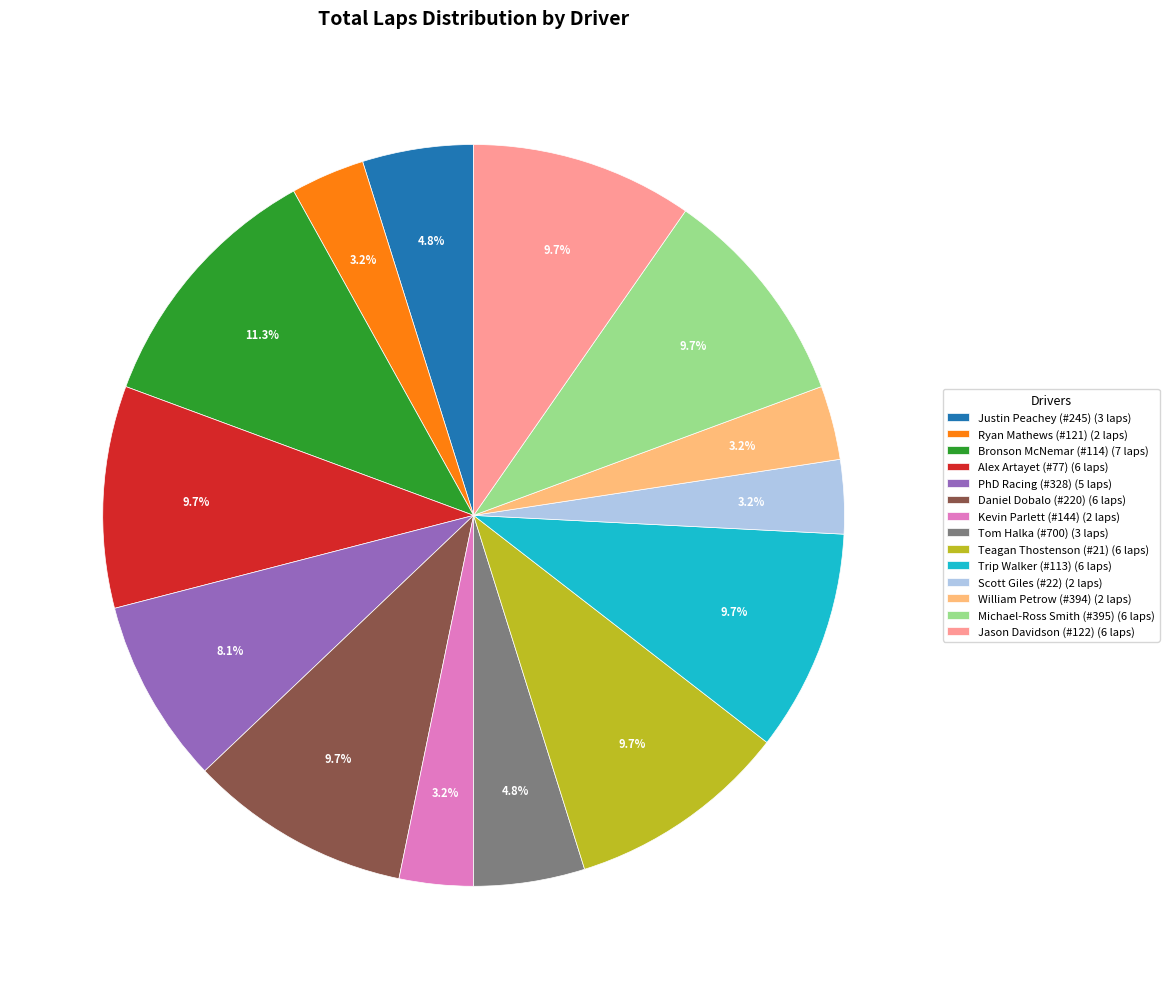

Is there a majority slice in this chart?

No